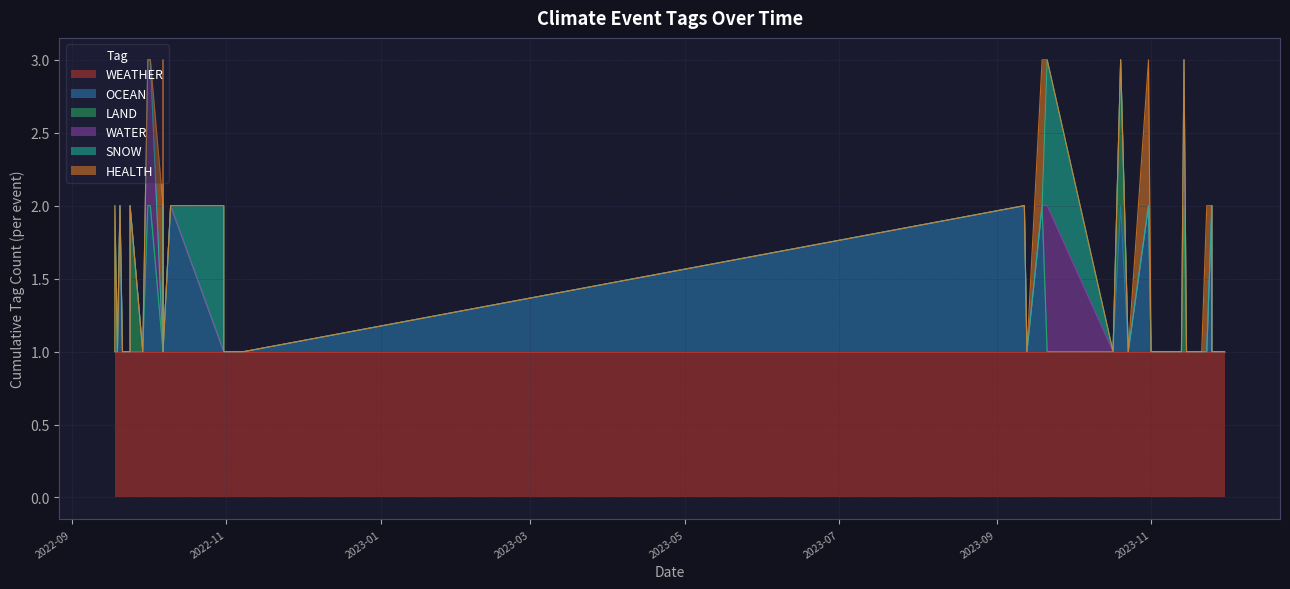

What is the difference between the highest and lowest values at 2023-11-03?

1